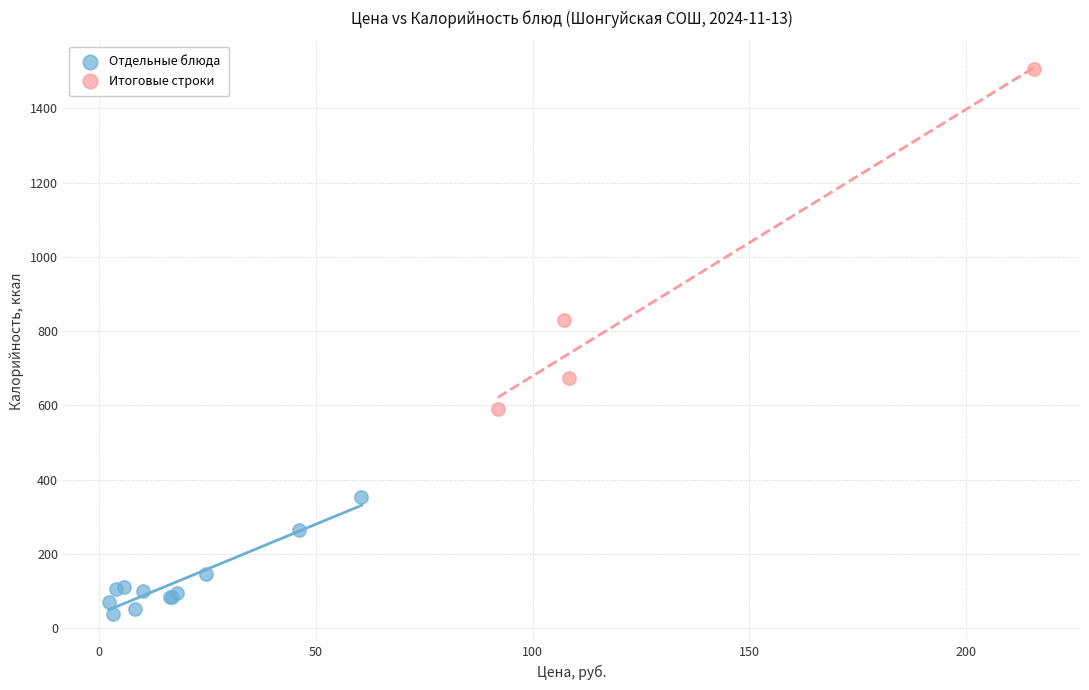

What are all the series names shown in the legend?

Отдельные блюда, Итоговые строки